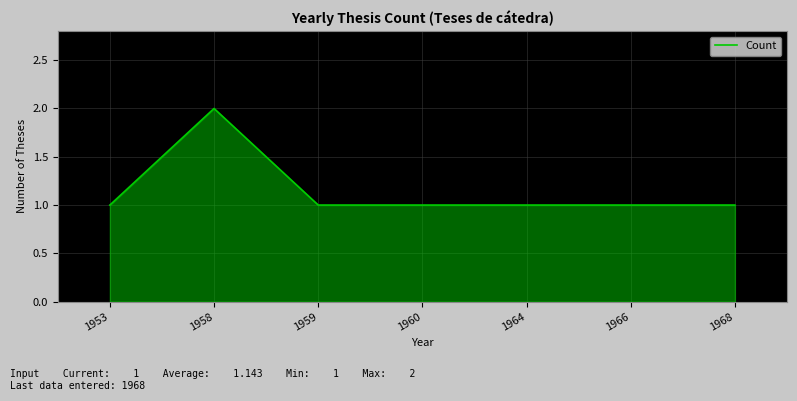

Reading left to right, transcribe all the data shown in this chart.

1953=1	1958=2	1959=1	1960=1	1964=1	1966=1	1968=1